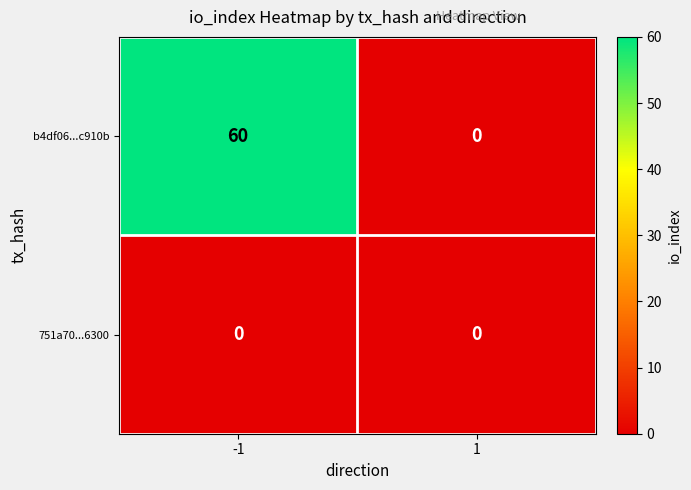

What is the total value across all series at -1?

60